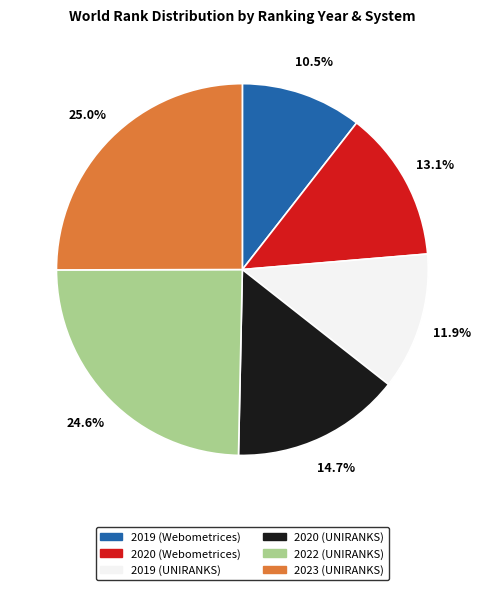

To the nearest percent, what portion does 2022 (UNIRANKS) represent?

25%